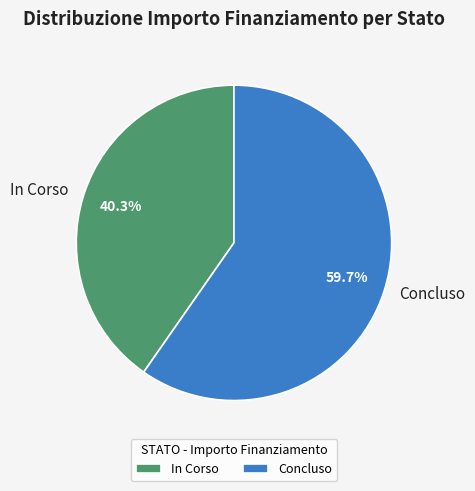

Which slice is the smallest?

In Corso